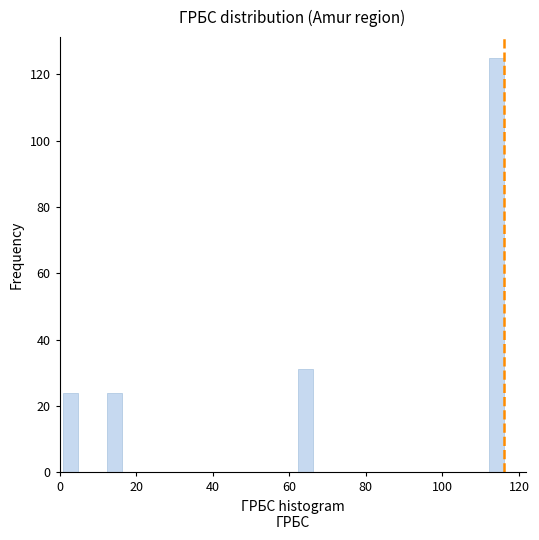

Read against the x-axis, roughly where is the centre of the tallest bar?

114